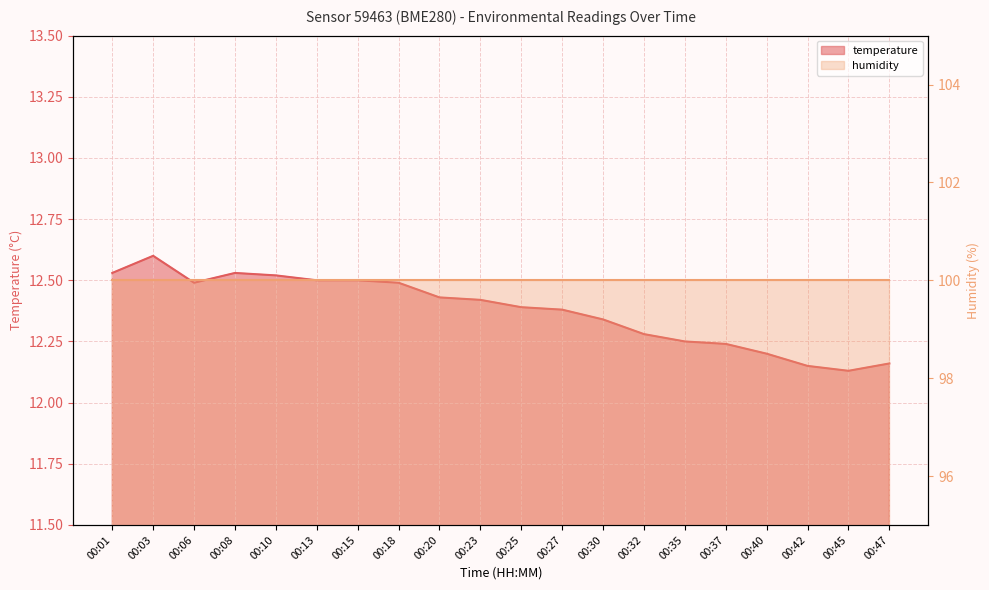

List the labels in order of value, largest first.

00:03, 00:01, 00:08, 00:10, 00:13, 00:15, 00:06, 00:18, 00:20, 00:23, 00:25, 00:27, 00:30, 00:32, 00:35, 00:37, 00:40, 00:47, 00:42, 00:45